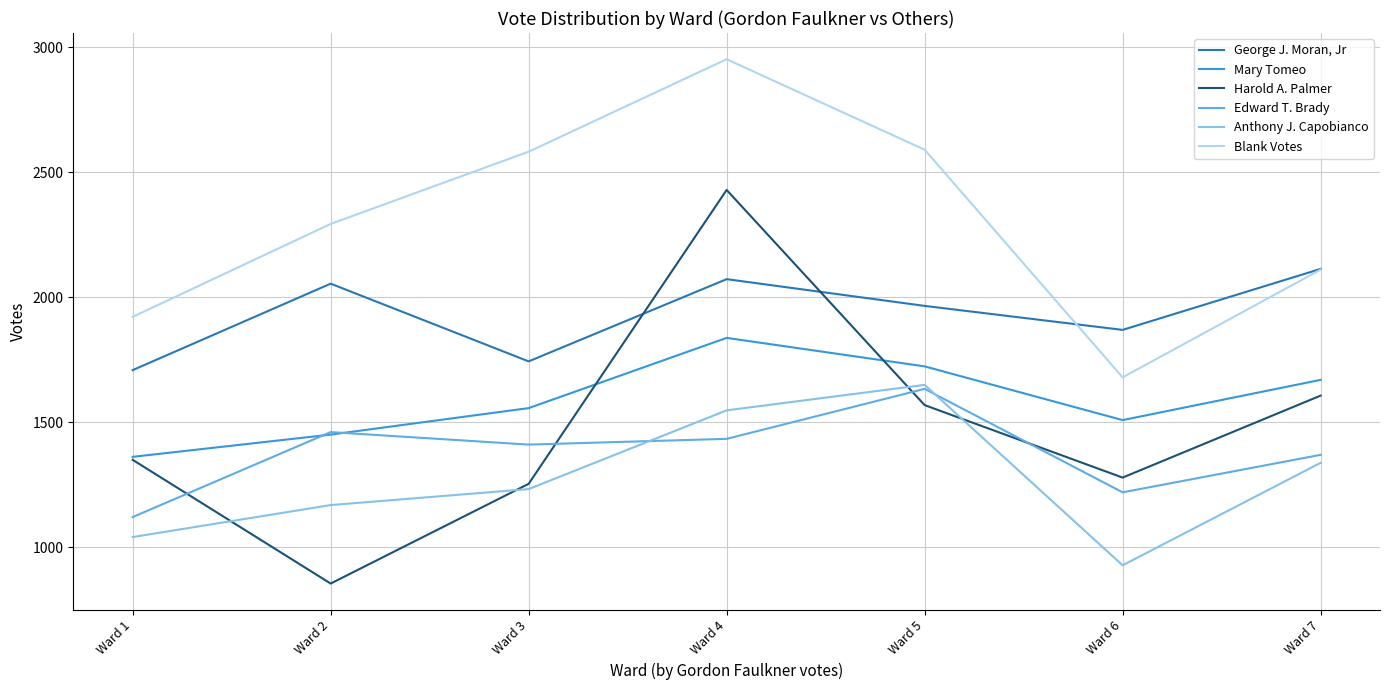

True or false: Mary Tomeo and George J. Moran, Jr intersect in this chart.

False